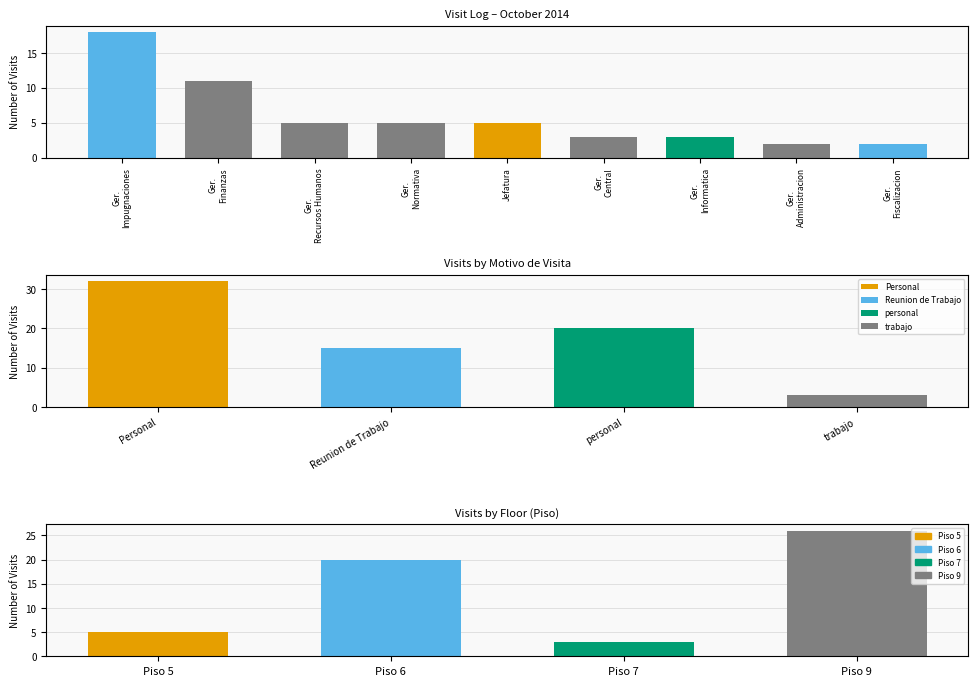

Are the bars grouped side by side (vs. stacked)?

No